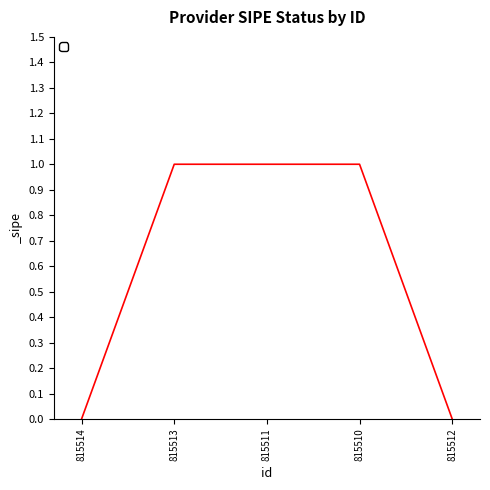

What is the sum of all values?

3